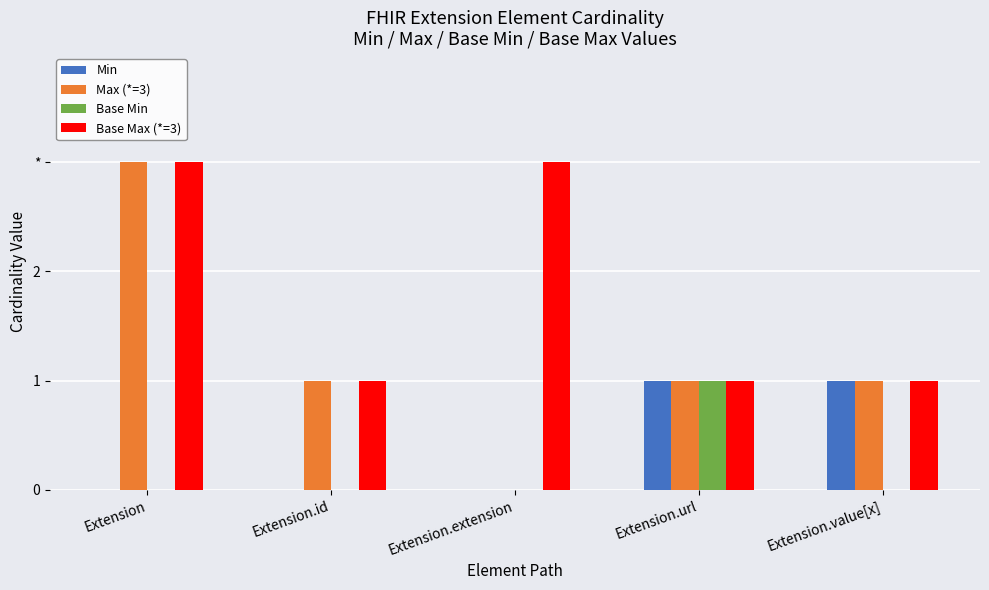

Does the chart contain stacked bars?

No